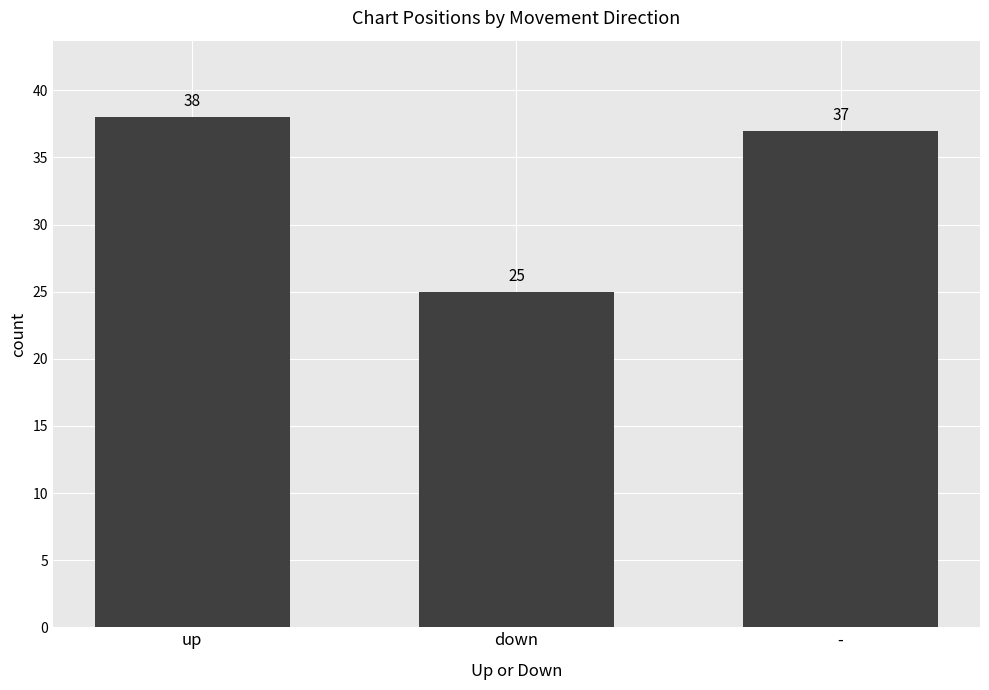

What is the ratio of the value at down to the value at up?

0.7